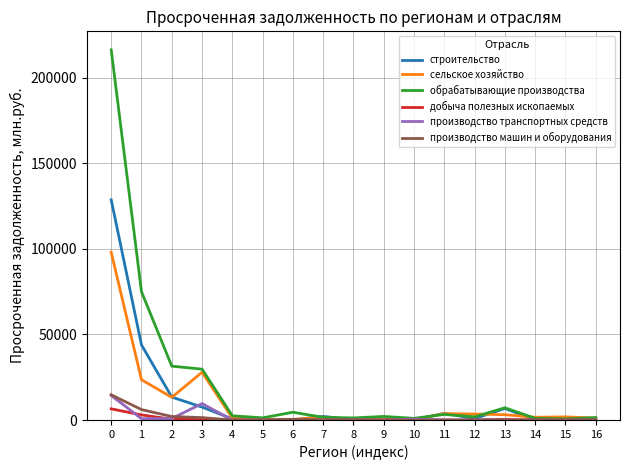

What value does the обрабатывающие производства series have at 12, to the nearest 50?

1900